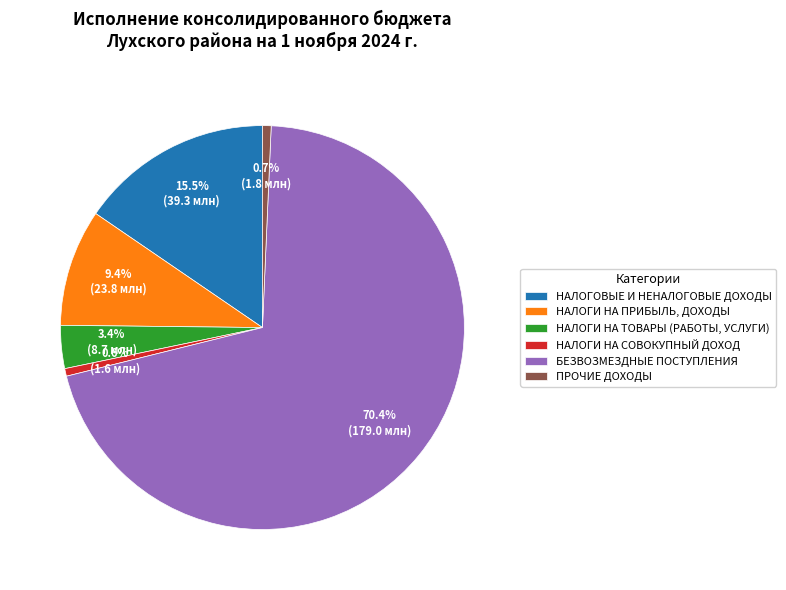

How many slices are in this pie chart?

6